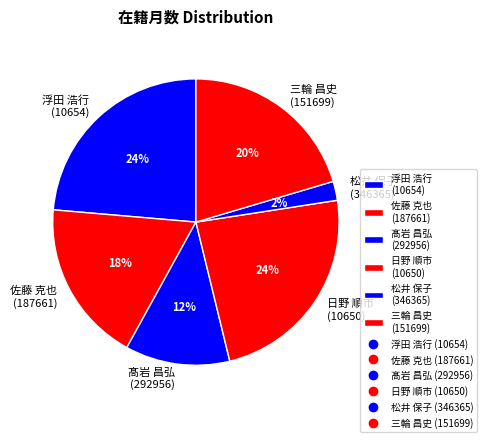

Which has a higher value, 髙岩 昌弘 (292956) or 佐藤 克也 (187661)?

佐藤 克也 (187661)